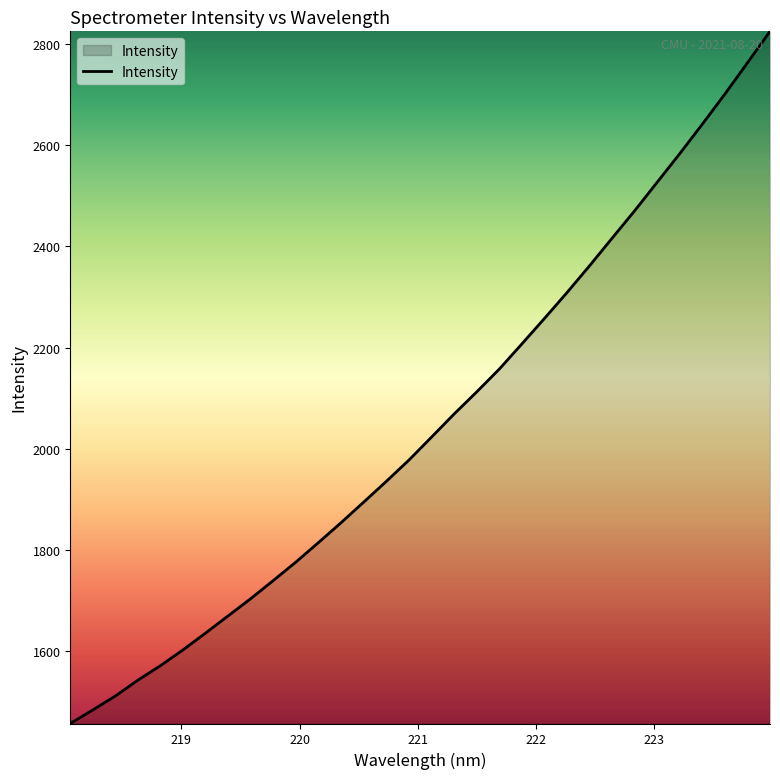

Count the number of categories in the chart.

32